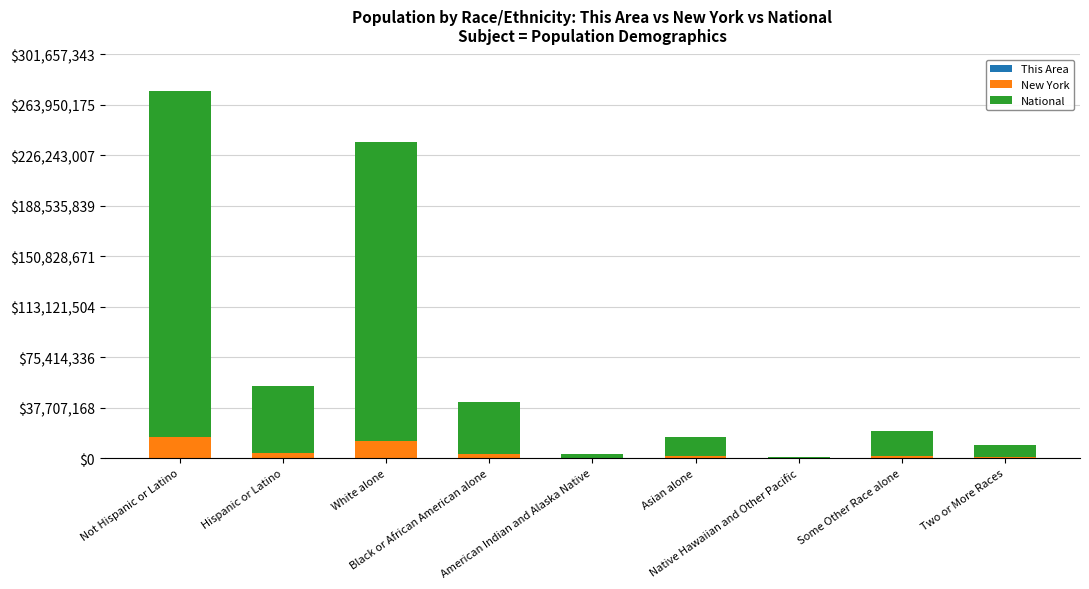

List the series in order of their peak value, lowest first.

This Area, New York, National